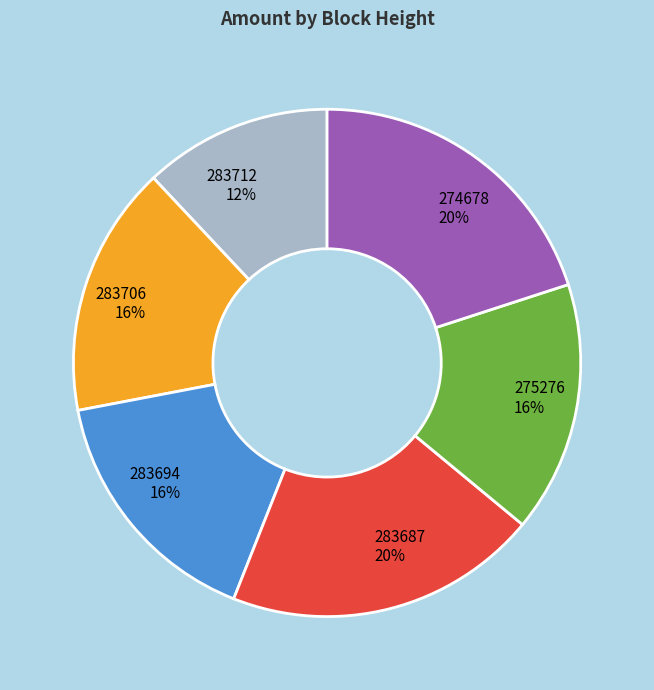

Is 283706 the majority of the pie?

No